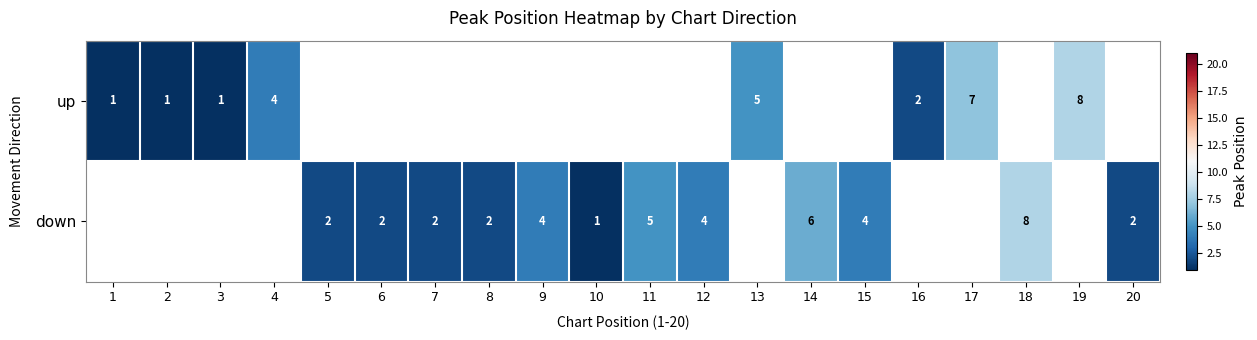

Which label corresponds to the smallest value in the chart?

1